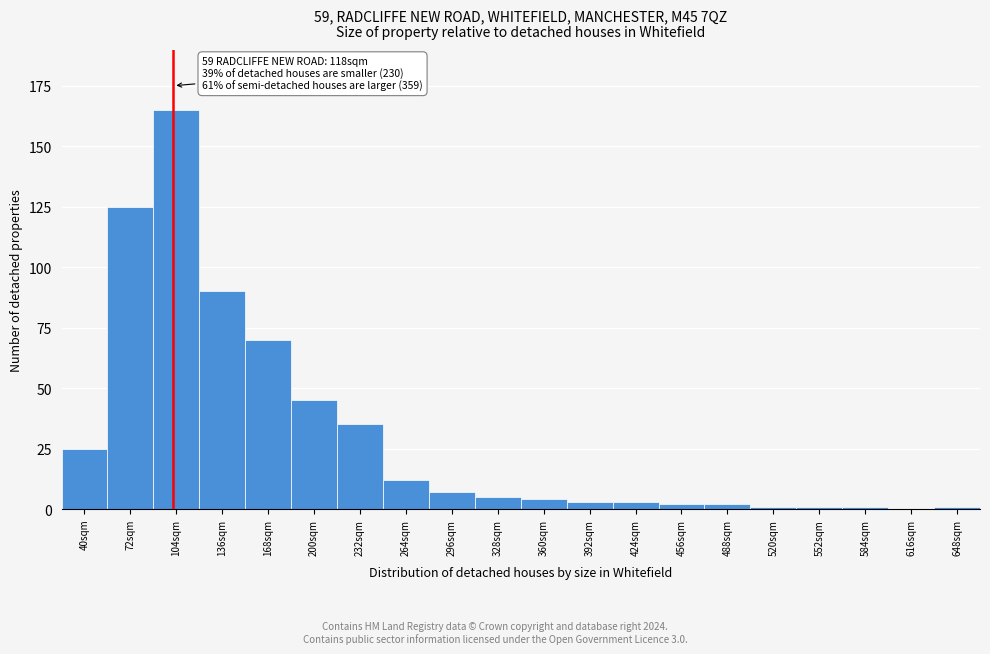

Reading right to left, list all the values displayed in this chart.

648sqm=1	616sqm=0	584sqm=1	552sqm=1	520sqm=1	488sqm=2	456sqm=2	424sqm=3	392sqm=3	360sqm=4	328sqm=5	296sqm=7	264sqm=12	232sqm=35	200sqm=45	168sqm=70	136sqm=90	104sqm=165	72sqm=125	40sqm=25